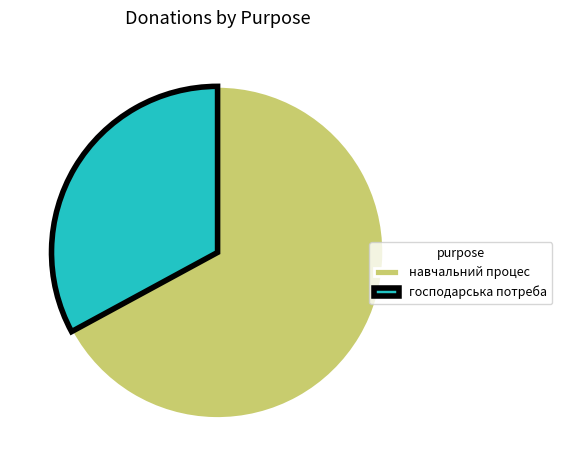

Which slice is the largest?

навчальний процес